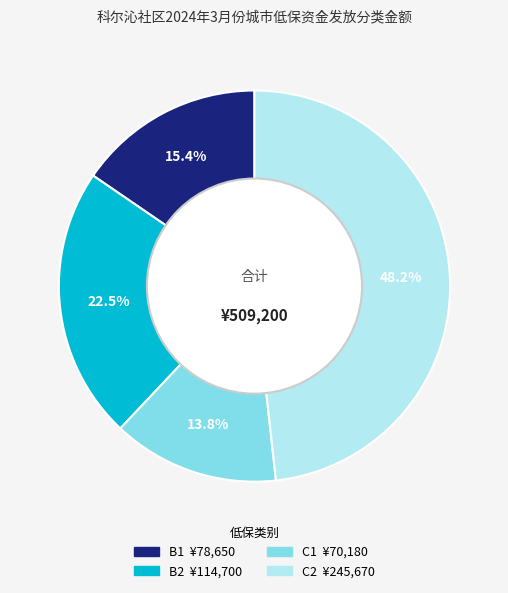

Rank the categories by value from highest to lowest.

C2, B2, B1, C1